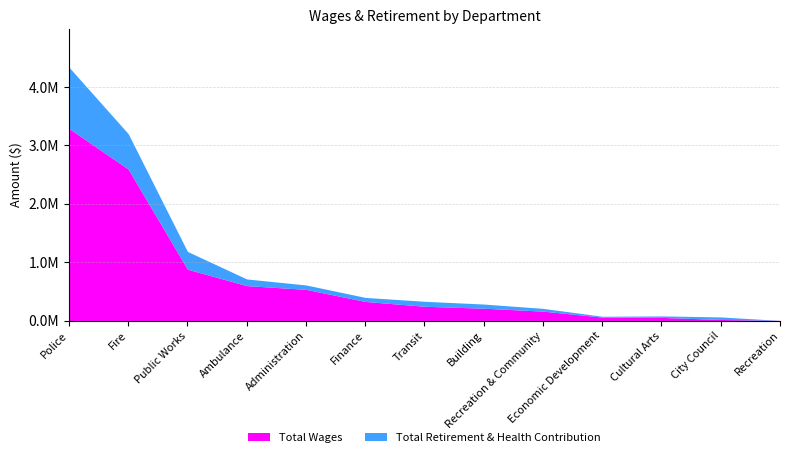

In Total Retirement & Health Contribution, how many points are lower than both neighbors (excluding endpoints)?

1